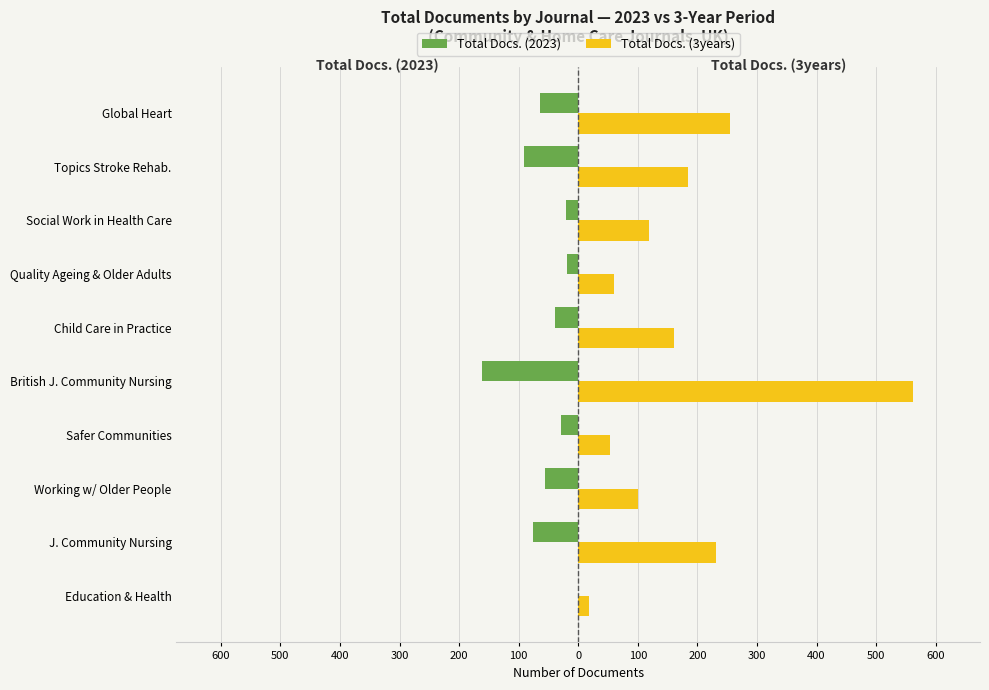

Which series has the largest total across all categories?

Total Docs. (3years)